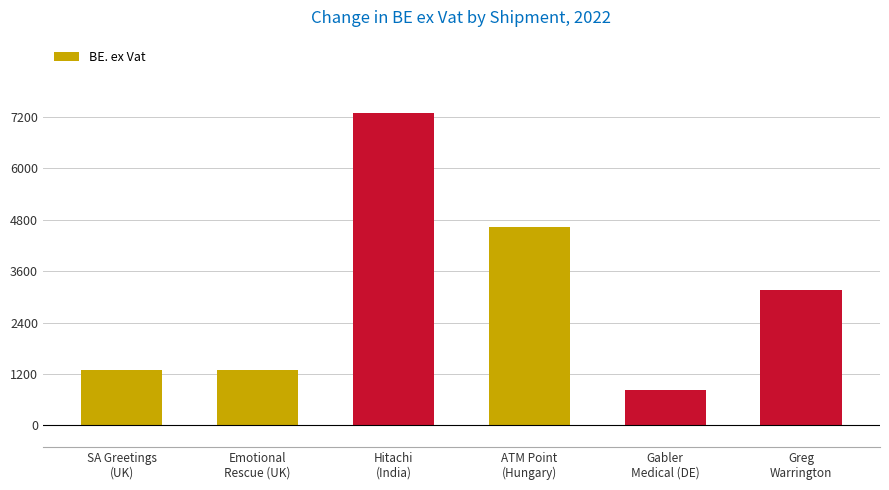

Reading left to right, extract all data points from this chart.

1284.9	1284.9	7284.8	4637.7	822.8	3157.7